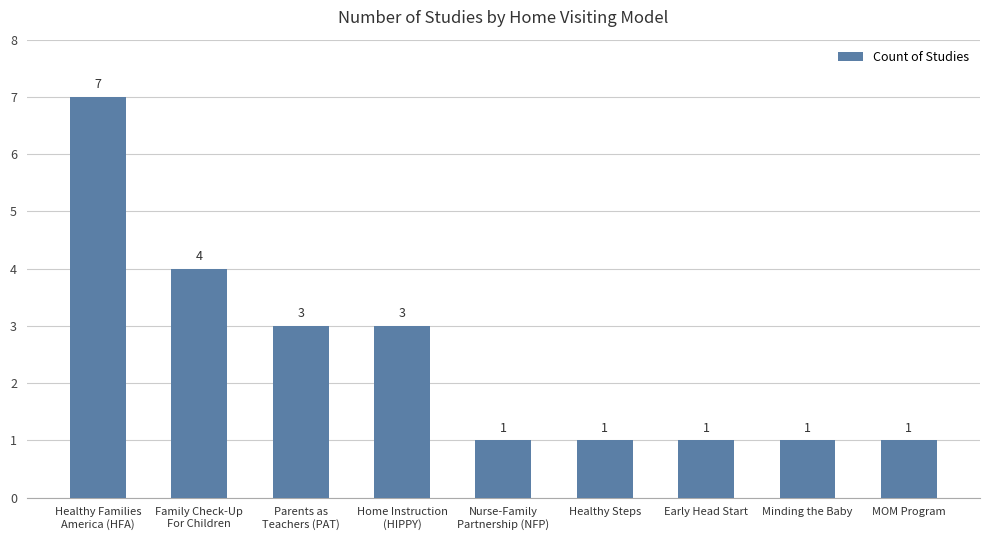

Are the bars horizontal?

No